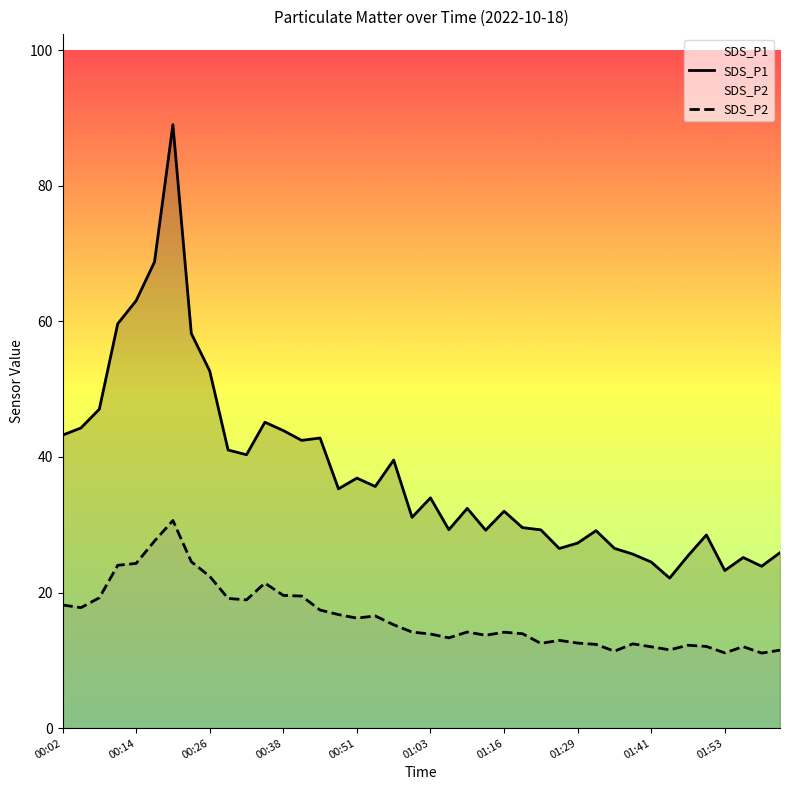

Which series has the widest spread of values?

SDS_P1